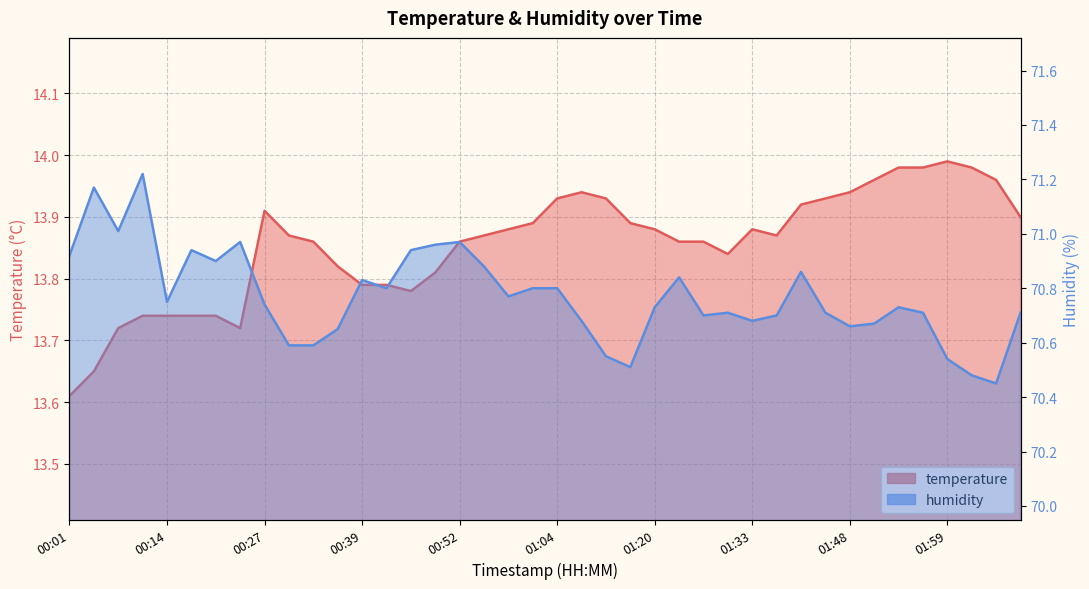

What is the label of the 11th point from the right?

01:39